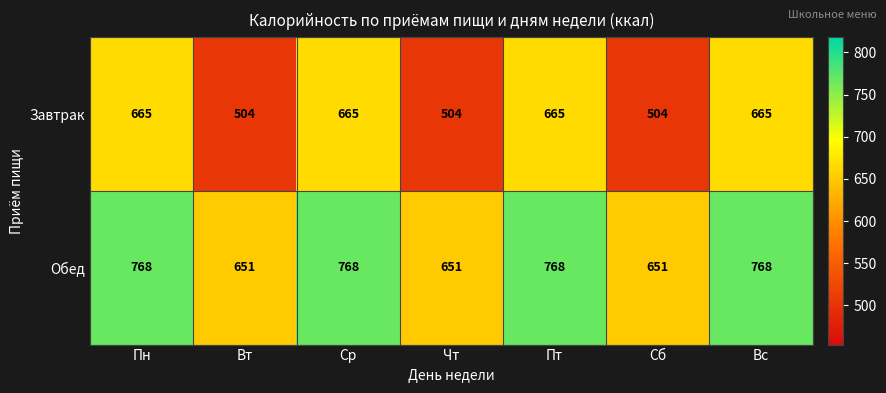

Rank the series by their average value, from lowest to highest.

Завтрак, Обед